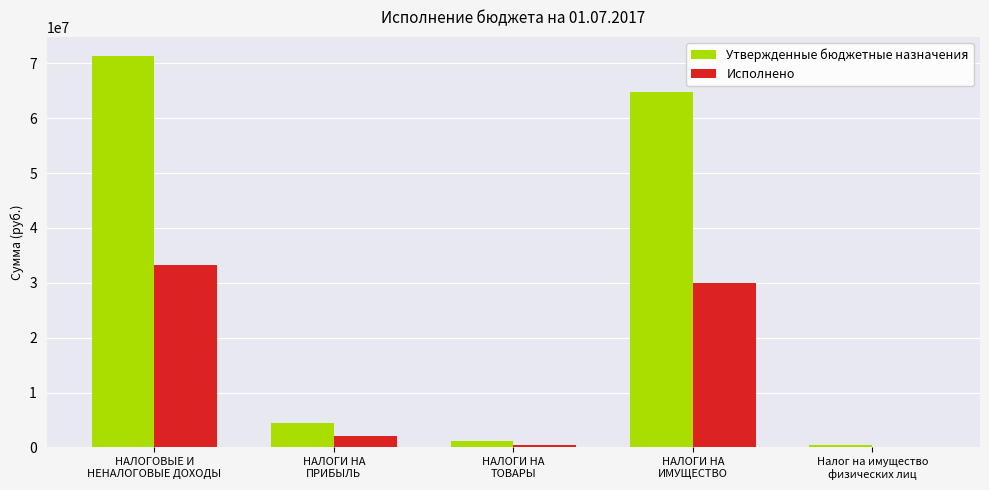

What is the maximum value shown in the chart?

71284300.0